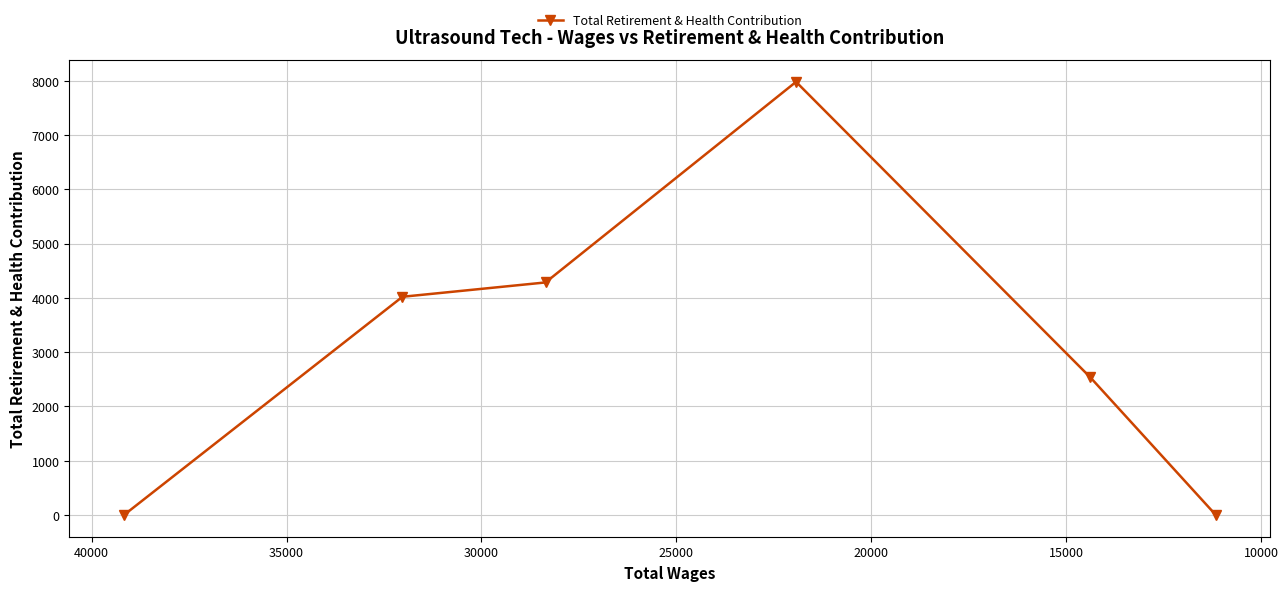

True or false: the data has more than 0 interior local peaks.

True